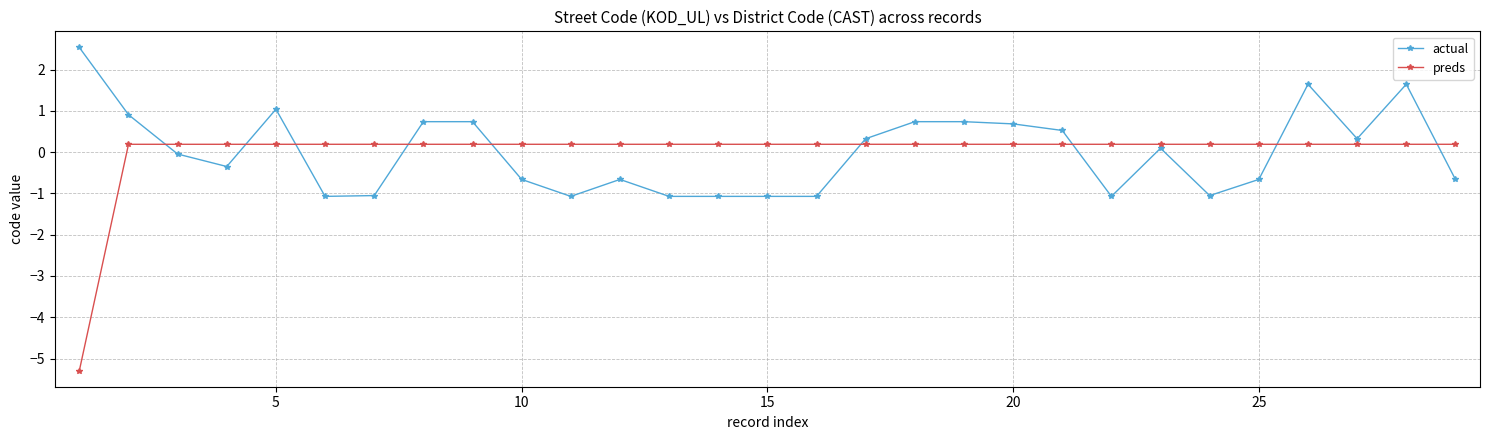

True or false: actual has more than 1 interior local peaks.

True